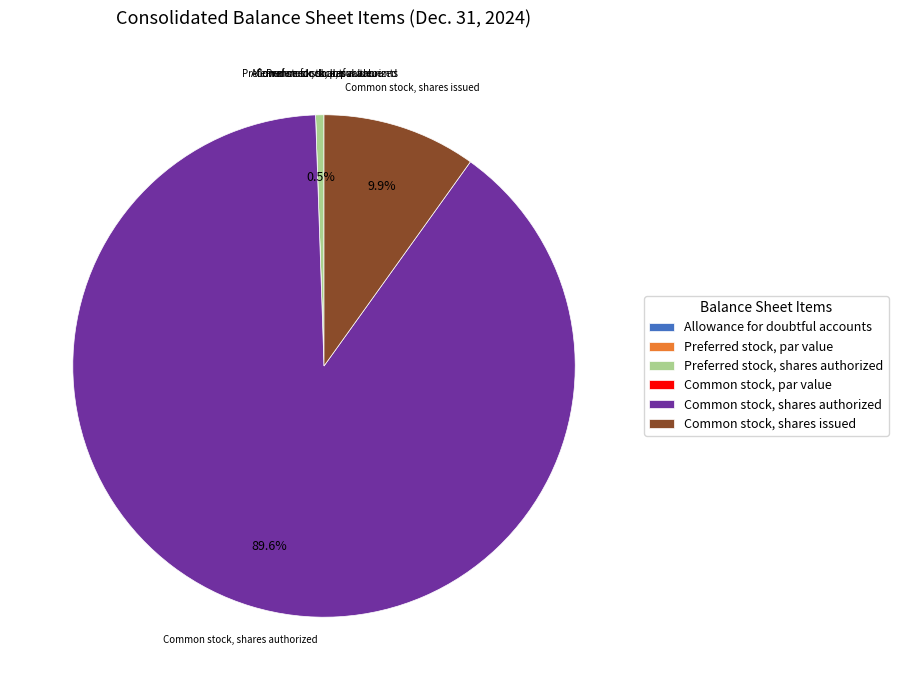

What is the majority slice?

Common stock, shares authorized